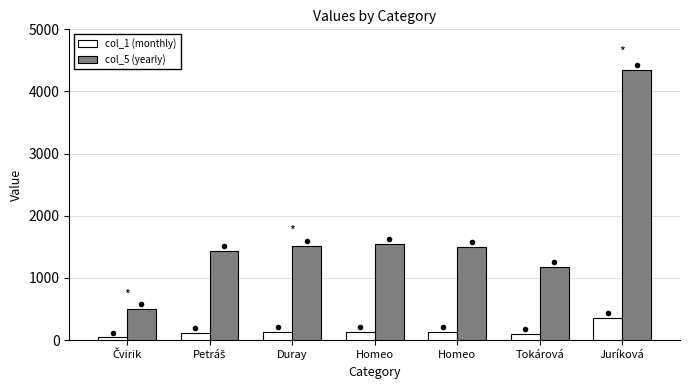

What is the greatest value displayed?

4345.8